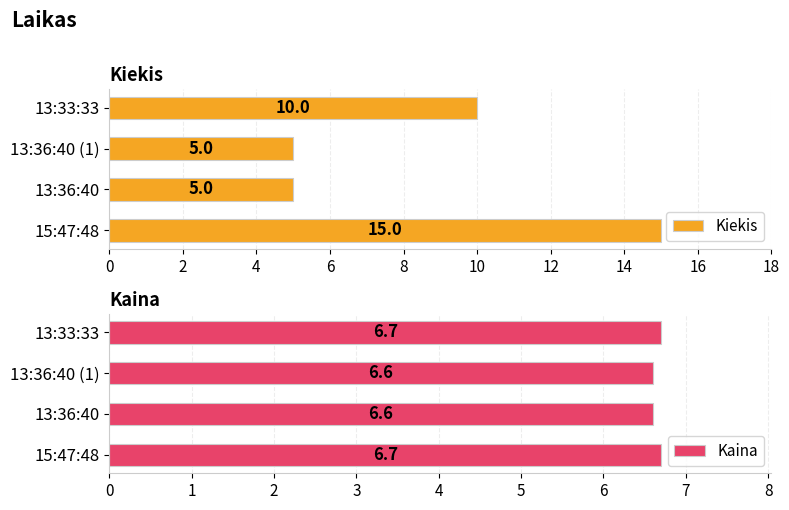

Which series has the largest range (max minus min)?

Kiekis